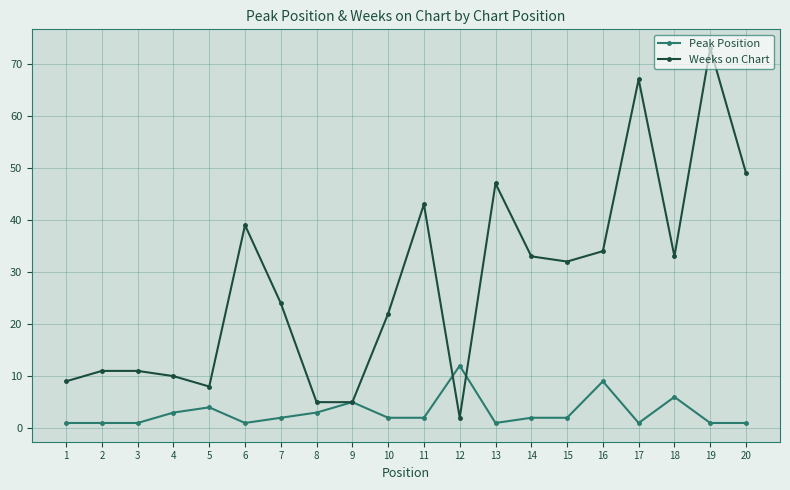

What is the value of the Peak Position point at the 9th from the left?

5